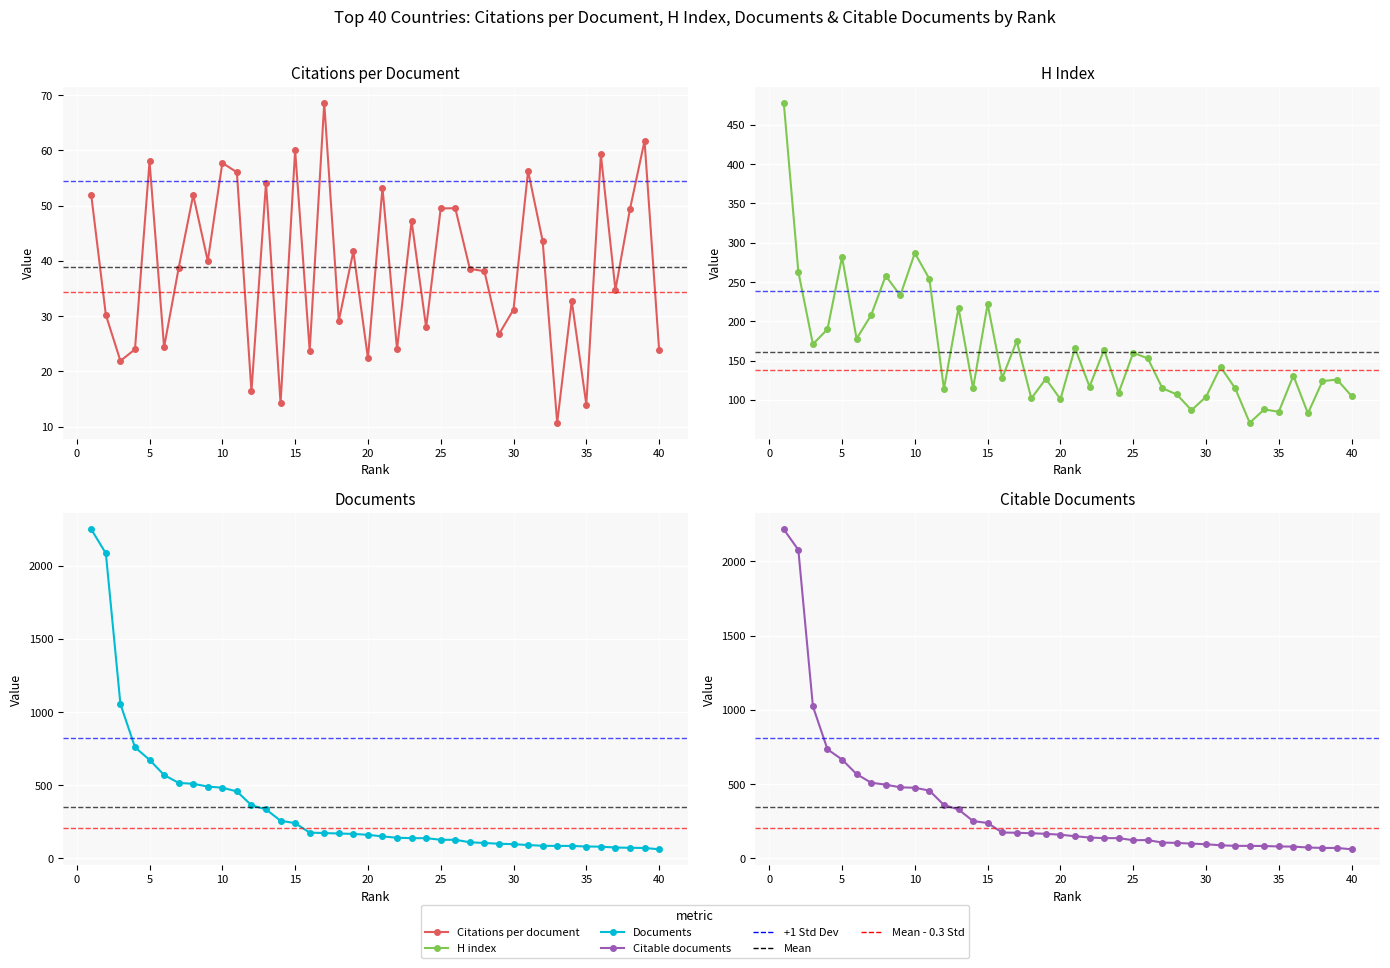

What are all the series names shown in the legend?

Citations per document, H index, Documents, Citable documents